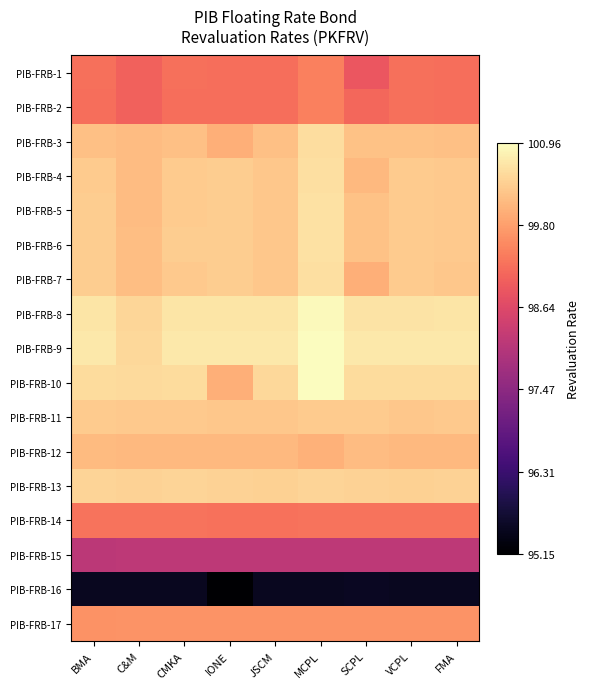

Reading left to right, transcribe all the data shown in this chart.

PIB-FRB-1: BMA=99.2	C&M=99.0	CMKA=99.2	IONE=99.2	JSCM=99.2	MCPL=99.4	SCPL=98.9	VCPL=99.2	FMA=99.2
PIB-FRB-2: BMA=99.2	C&M=99.0	CMKA=99.2	IONE=99.2	JSCM=99.2	MCPL=99.4	SCPL=99.1	VCPL=99.2	FMA=99.2
PIB-FRB-3: BMA=100.2	C&M=100.2	CMKA=100.2	IONE=100.0	JSCM=100.2	MCPL=100.6	SCPL=100.2	VCPL=100.2	FMA=100.2
PIB-FRB-4: BMA=100.3	C&M=100.2	CMKA=100.3	IONE=100.3	JSCM=100.3	MCPL=100.6	SCPL=100.1	VCPL=100.3	FMA=100.3
PIB-FRB-5: BMA=100.3	C&M=100.2	CMKA=100.3	IONE=100.3	JSCM=100.3	MCPL=100.6	SCPL=100.2	VCPL=100.3	FMA=100.3
PIB-FRB-6: BMA=100.4	C&M=100.2	CMKA=100.3	IONE=100.3	JSCM=100.3	MCPL=100.6	SCPL=100.2	VCPL=100.3	FMA=100.3
PIB-FRB-7: BMA=100.3	C&M=100.2	CMKA=100.3	IONE=100.3	JSCM=100.3	MCPL=100.6	SCPL=100.0	VCPL=100.3	FMA=100.3
PIB-FRB-8: BMA=100.7	C&M=100.5	CMKA=100.7	IONE=100.7	JSCM=100.7	MCPL=100.9	SCPL=100.6	VCPL=100.6	FMA=100.7
PIB-FRB-9: BMA=100.7	C&M=100.5	CMKA=100.7	IONE=100.7	JSCM=100.7	MCPL=101.0	SCPL=100.7	VCPL=100.7	FMA=100.7
PIB-FRB-10: BMA=100.5	C&M=100.5	CMKA=100.5	IONE=100.0	JSCM=100.5	MCPL=101.0	SCPL=100.5	VCPL=100.5	FMA=100.5
PIB-FRB-11: BMA=100.3	C&M=100.3	CMKA=100.3	IONE=100.3	JSCM=100.3	MCPL=100.3	SCPL=100.3	VCPL=100.3	FMA=100.3
PIB-FRB-12: BMA=100.1	C&M=100.1	CMKA=100.1	IONE=100.1	JSCM=100.1	MCPL=100.0	SCPL=100.2	VCPL=100.1	FMA=100.1
PIB-FRB-13: BMA=100.4	C&M=100.4	CMKA=100.4	IONE=100.4	JSCM=100.4	MCPL=100.4	SCPL=100.4	VCPL=100.4	FMA=100.4
PIB-FRB-14: BMA=99.3	C&M=99.3	CMKA=99.3	IONE=99.2	JSCM=99.2	MCPL=99.3	SCPL=99.3	VCPL=99.3	FMA=99.3
PIB-FRB-15: BMA=98.1	C&M=98.2	CMKA=98.2	IONE=98.2	JSCM=98.2	MCPL=98.2	SCPL=98.2	VCPL=98.2	FMA=98.2
PIB-FRB-16: BMA=95.5	C&M=95.5	CMKA=95.5	IONE=95.2	JSCM=95.5	MCPL=95.5	SCPL=95.5	VCPL=95.5	FMA=95.5
PIB-FRB-17: BMA=99.6	C&M=99.7	CMKA=99.7	IONE=99.7	JSCM=99.7	MCPL=99.7	SCPL=99.7	VCPL=99.7	FMA=99.7